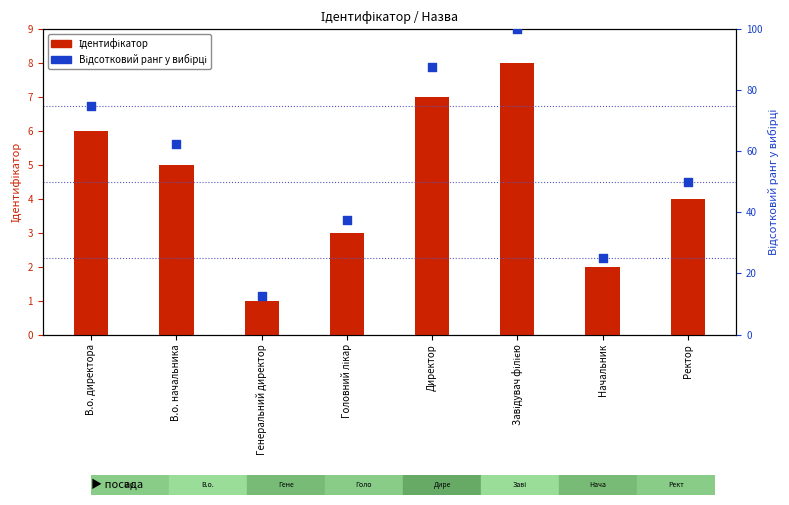

What are all the series names shown in the legend?

Ідентифікатор, Відсотковий ранг